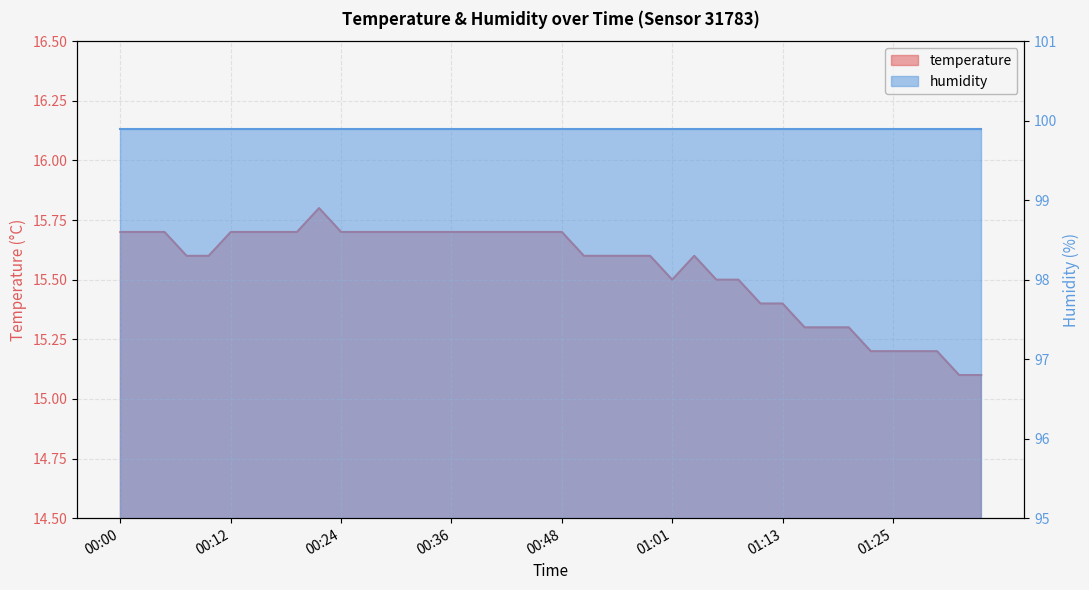

At which category does the chart reach its peak across all series?

00:00